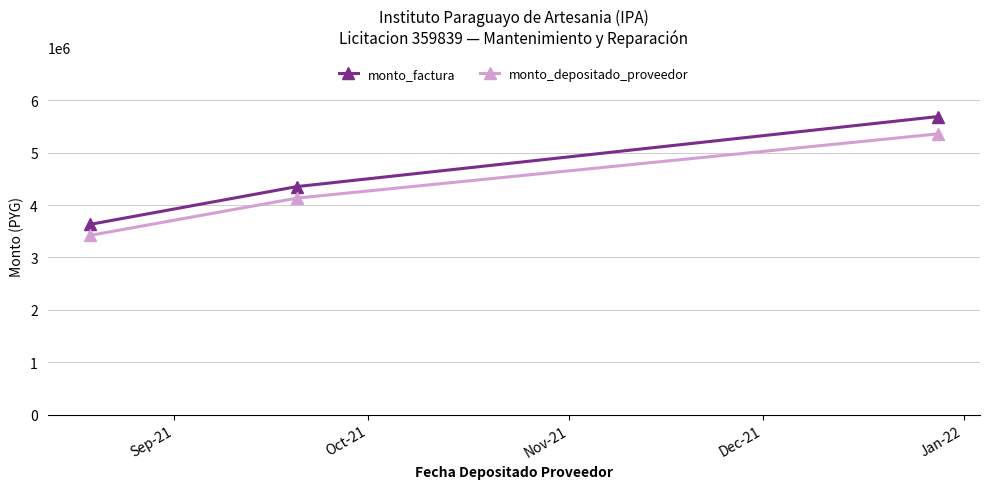

What is the value of the monto_depositado_proveedor point at the 3rd from the left?

5357683